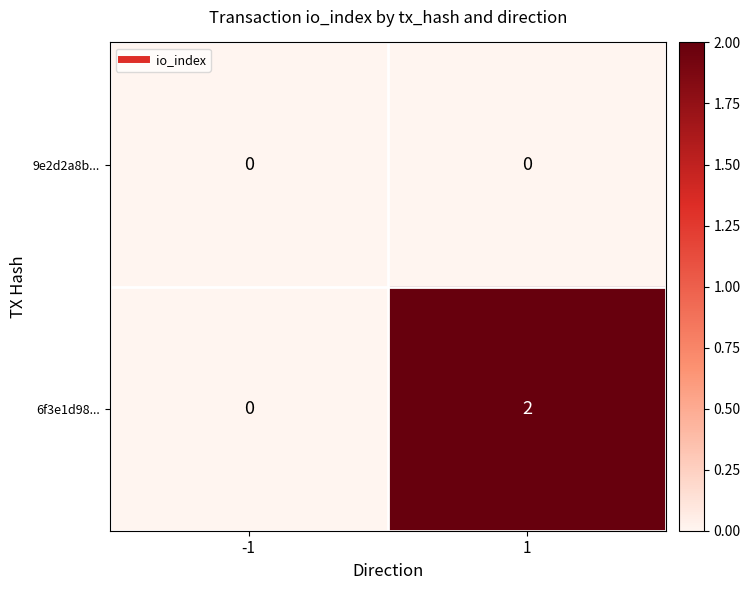

Rank the series by their maximum value, from highest to lowest.

6f3e1d98..., 9e2d2a8b...